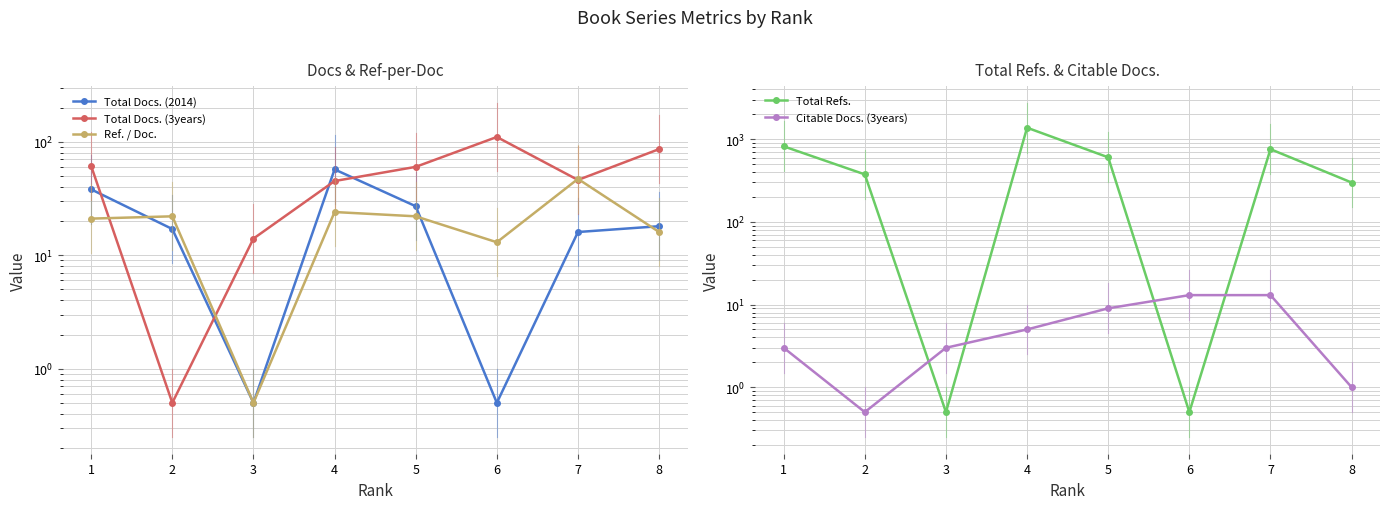

Rank the categories by Ref. / Doc. value from highest to lowest.

7, 4, 5, 2, 1, 8, 6, 3